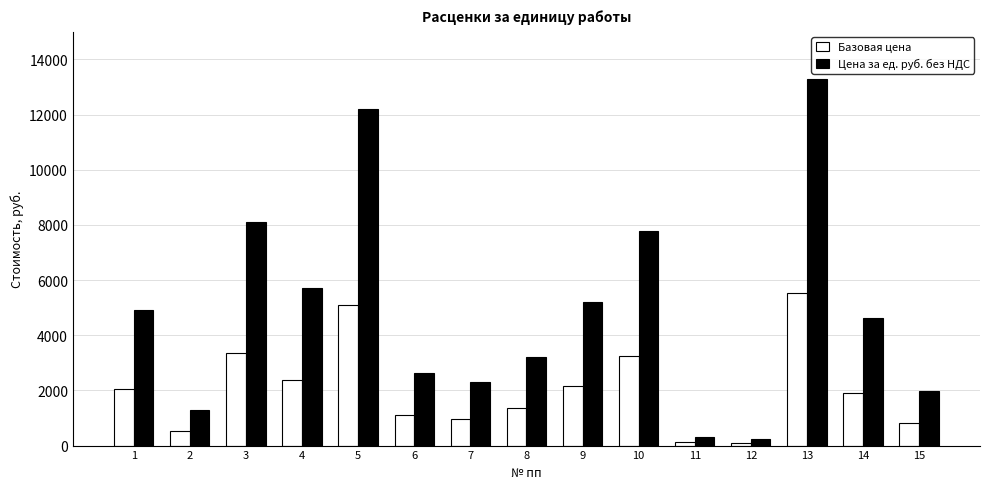

True or false: Базовая цена has a value of 2998.2 at 9.

False